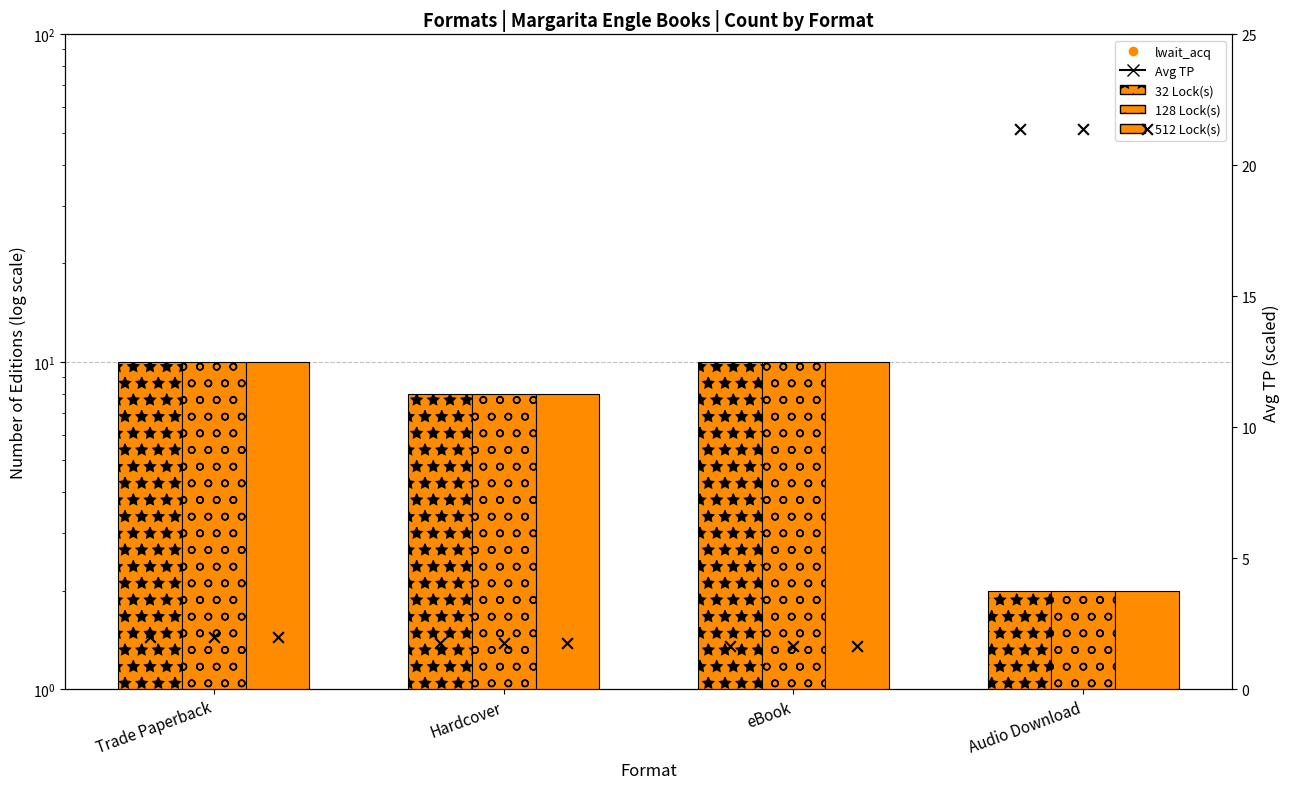

What is the total value across all series at Trade Paperback?

30